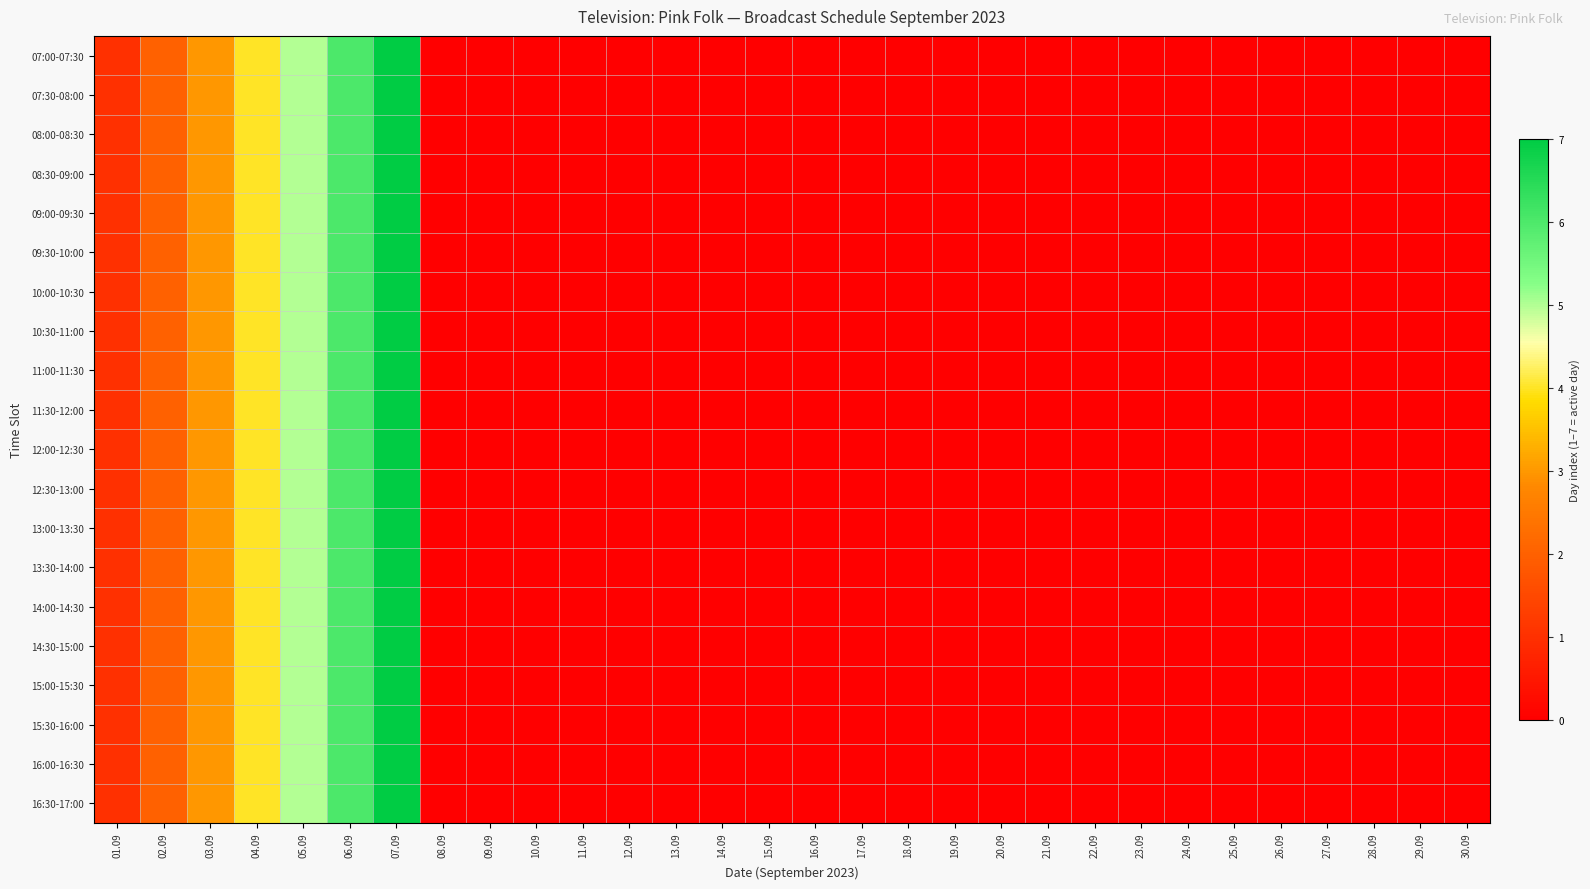

At how many categories does at least one series exceed 1?

6